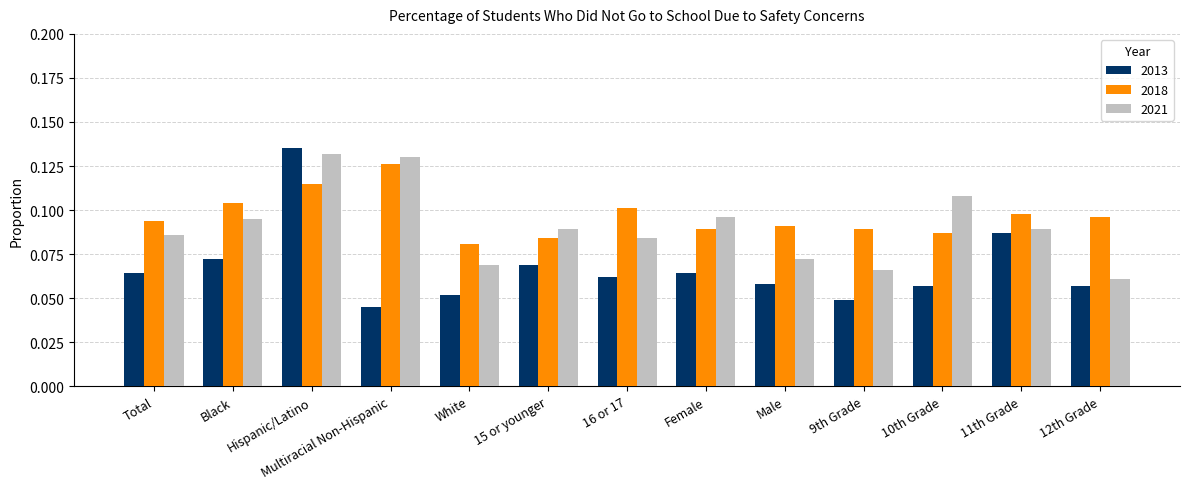

Which category has the highest value in the 2013 series?

Hispanic/Latino